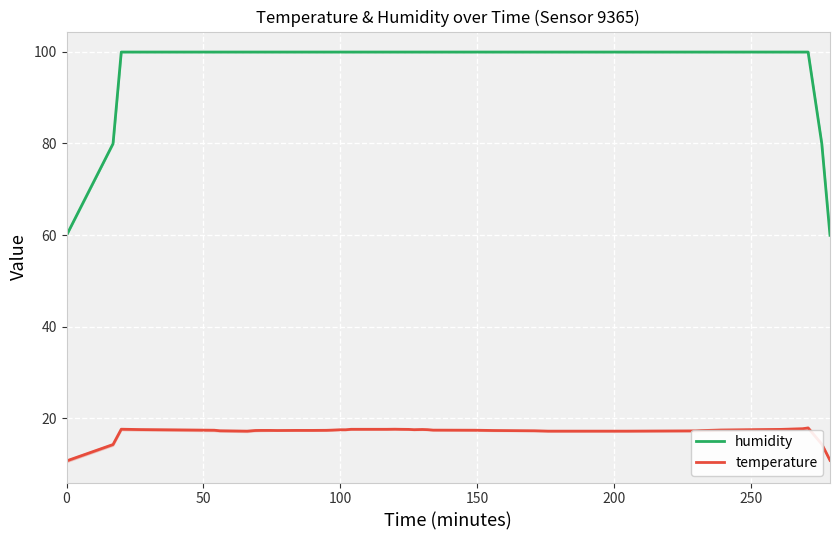

At how many categories does at least one series exceed 87?

36